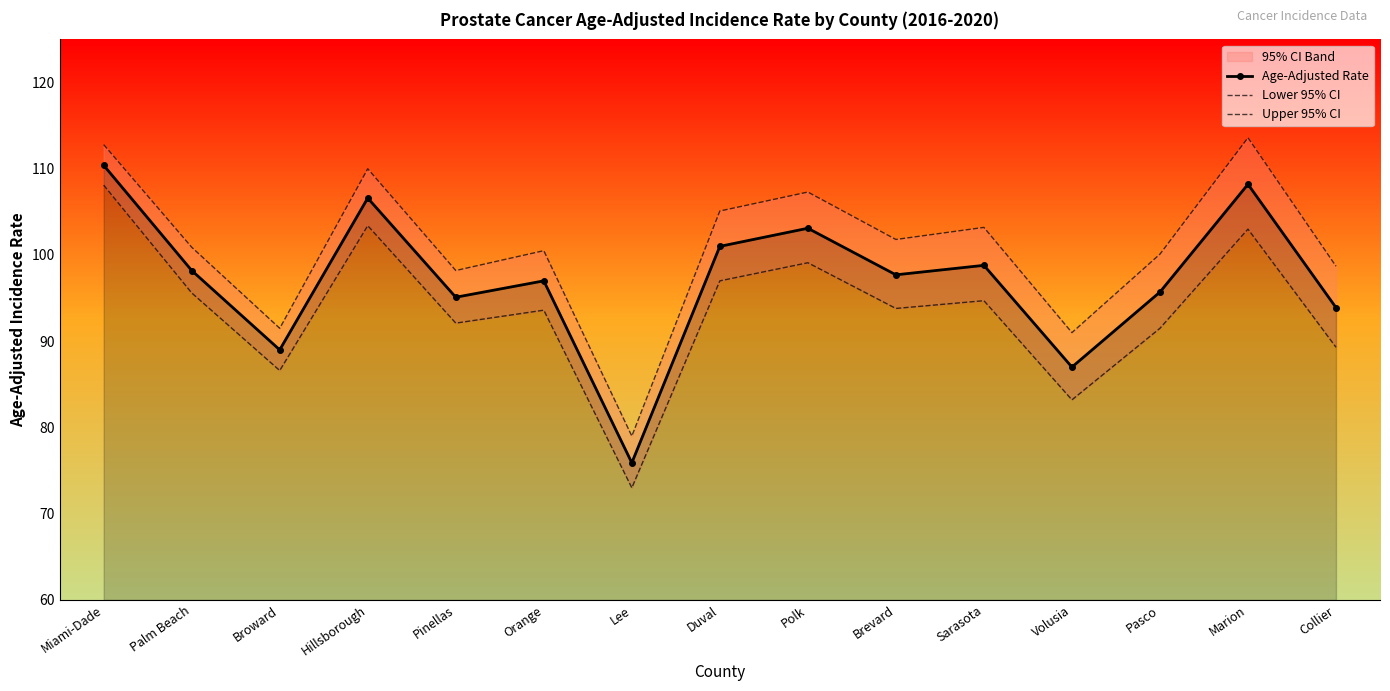

What is the difference between the maximum and second lowest values in the Lower 95% CI series?

24.9